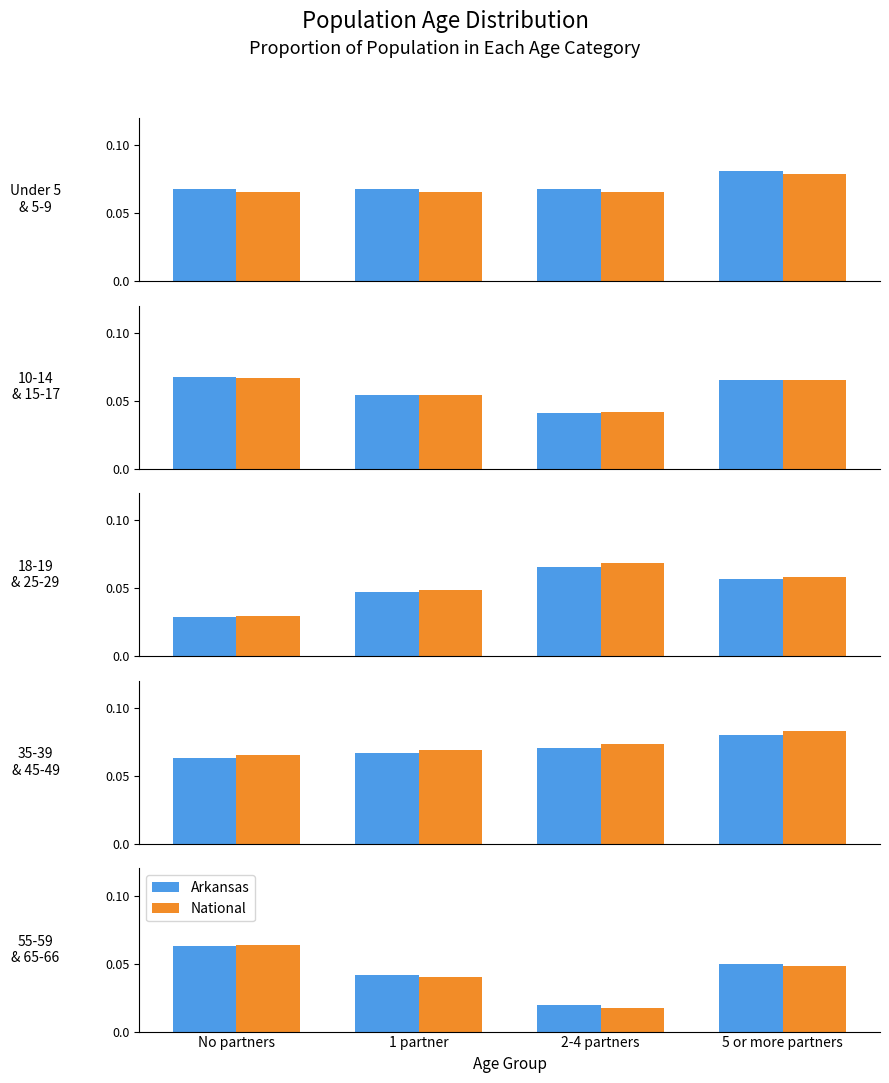

Which category has the lowest value in the Arkansas series?

2-4 partners